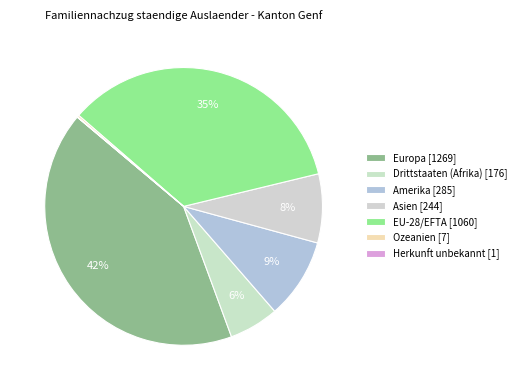

Count the number of slices in the pie.

7